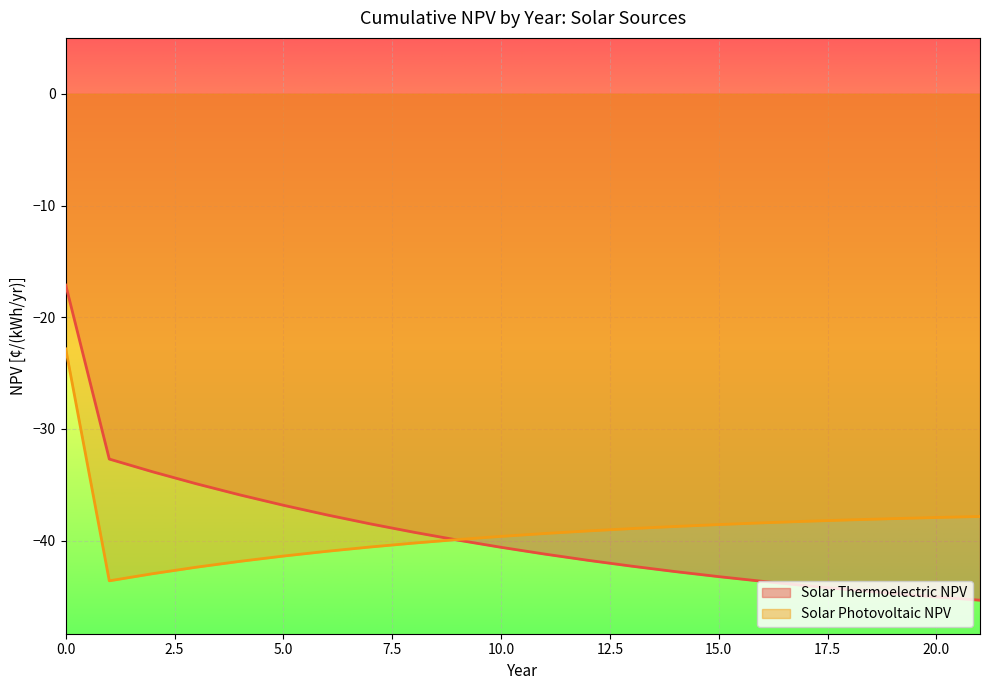

List the series in order of their overall mean, highest first.

Solar Photovoltaic NPV, Solar Thermoelectric NPV